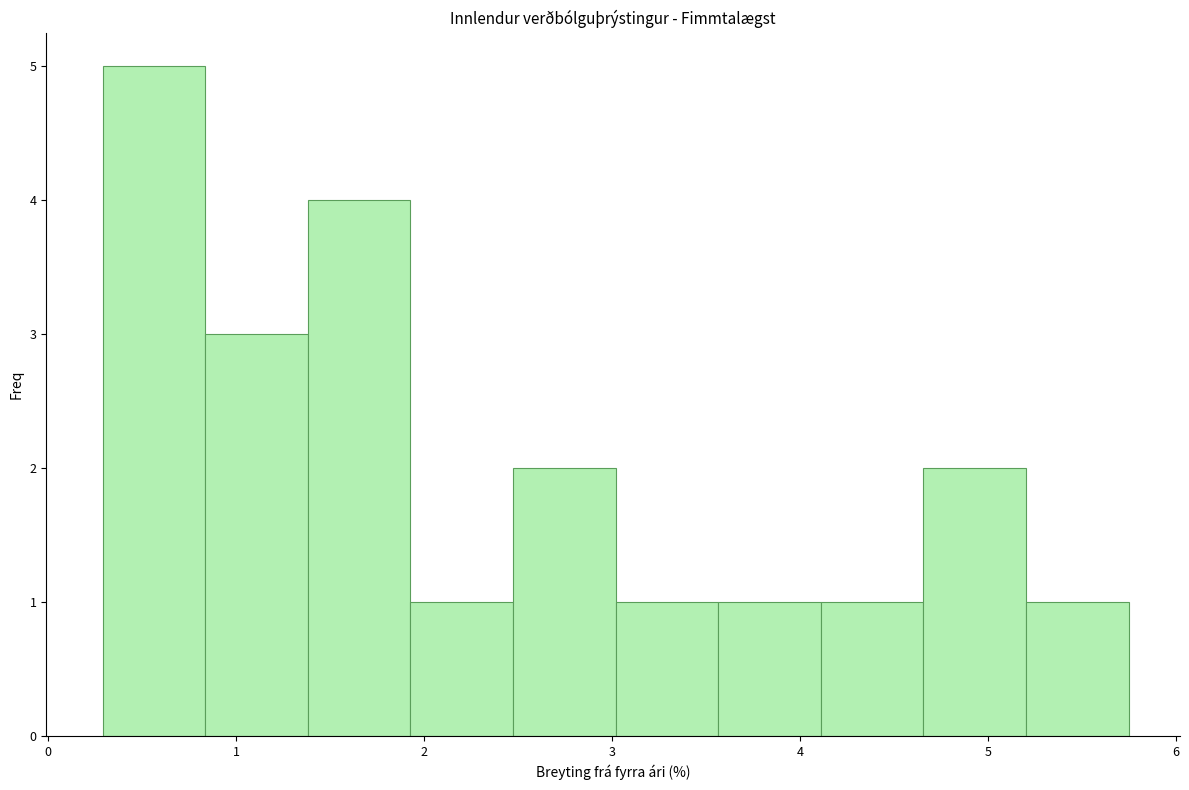

How tall is the bar that spans 5.2 to 5.8 on the x-axis? Neither the bar edges nor the heights are printed on the chart, so give them approximately, as read against the axes.

1